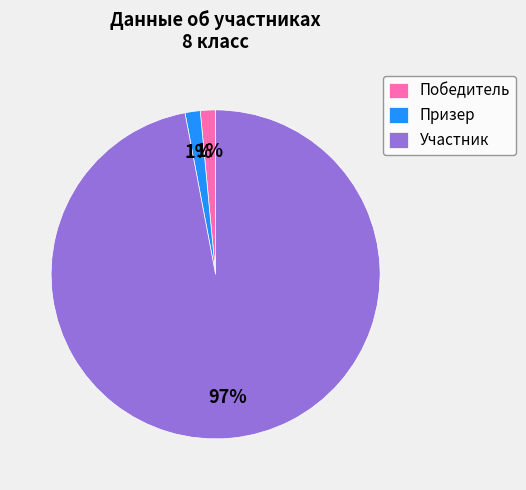

The Призер slice represents 1% of the pie. True or false?

True